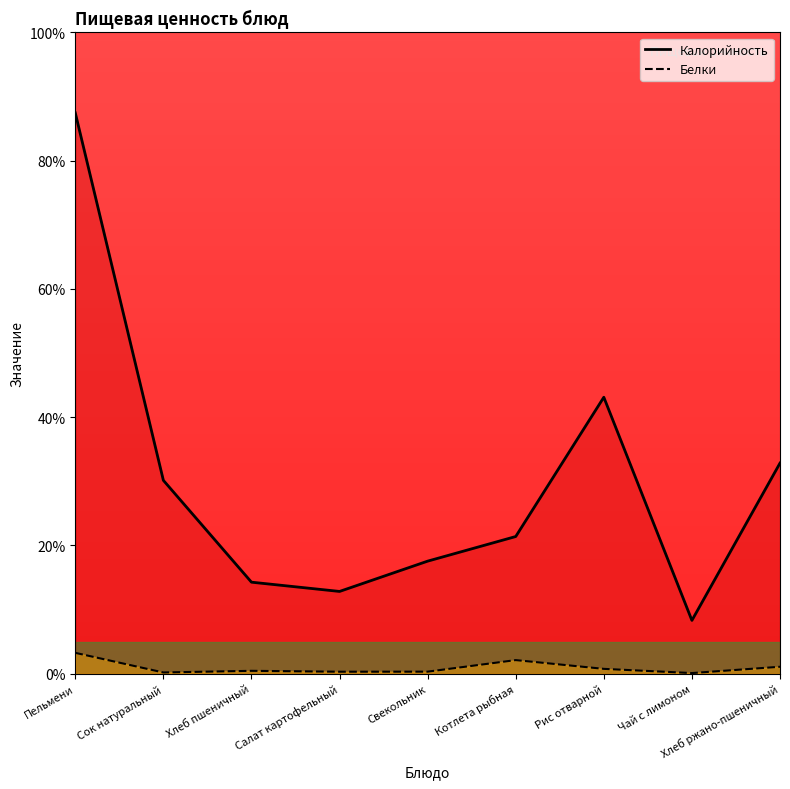

Rank the categories by Белки value from lowest to highest.

Чай с лимоном, Сок натуральный, Салат картофельный, Свекольник, Хлеб пшеничный, Рис отварной, Хлеб ржано-пшеничный, Котлета рыбная, Пельмени